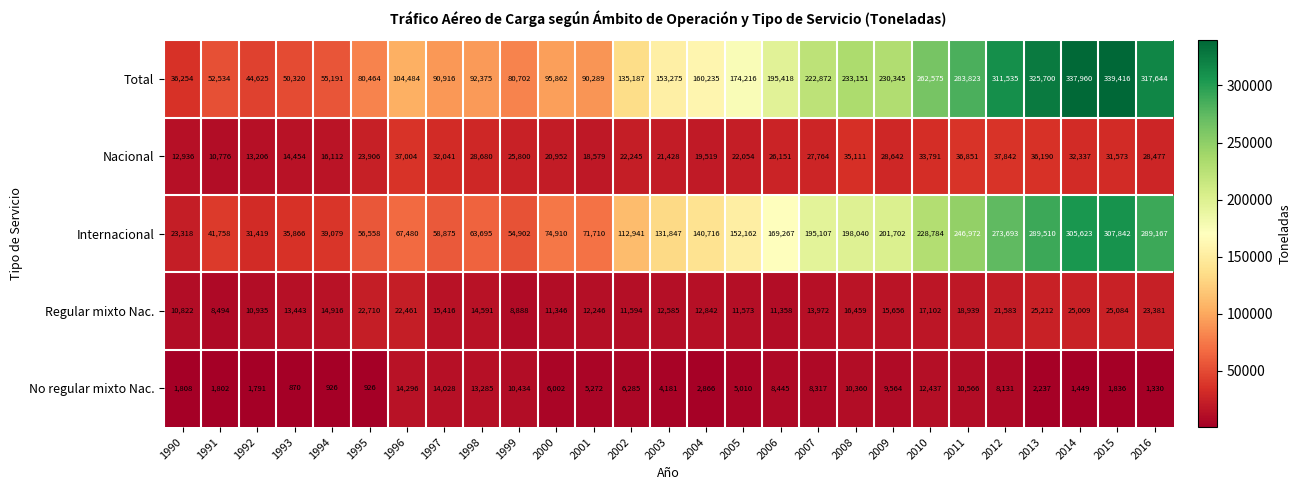

The Regular mixto Nac. series shows 25212 at 2013. True or false?

True